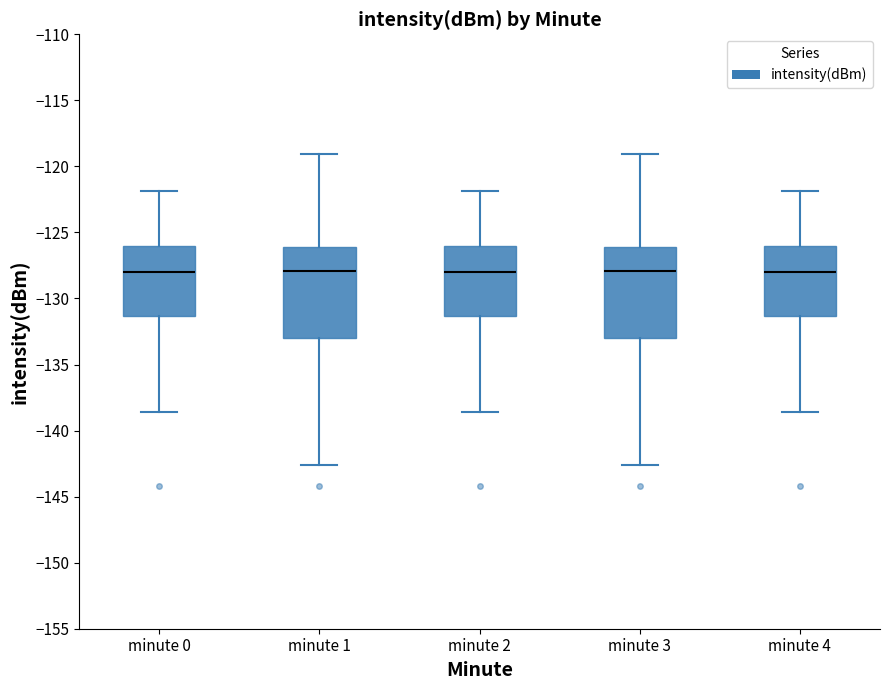

Reading left to right, transcribe this box plot: for each box, give where its median line is, the range the box spans, and where its two whiskers end, as read against the y-axis. The values are not printed on the chart, so give them approximately, as read against the axis.

minute 0: median -128.0, box -131.5 to -126.0, whiskers -138.5 to -122.0
minute 1: median -128.0, box -133.0 to -126.0, whiskers -142.5 to -119.0
minute 2: median -128.0, box -131.5 to -126.0, whiskers -138.5 to -122.0
minute 3: median -128.0, box -133.0 to -126.0, whiskers -142.5 to -119.0
minute 4: median -128.0, box -131.5 to -126.0, whiskers -138.5 to -122.0